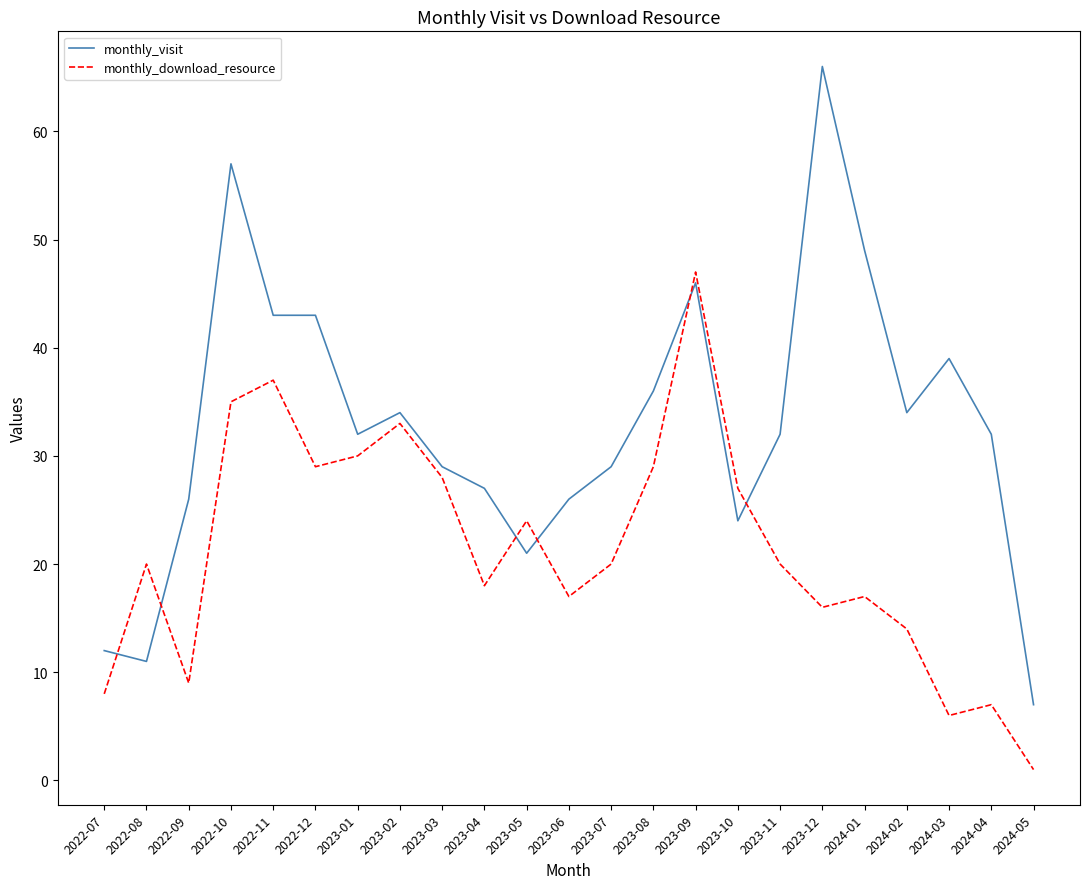

True or false: monthly_download_resource has a value of 1 at 2024-05.

True